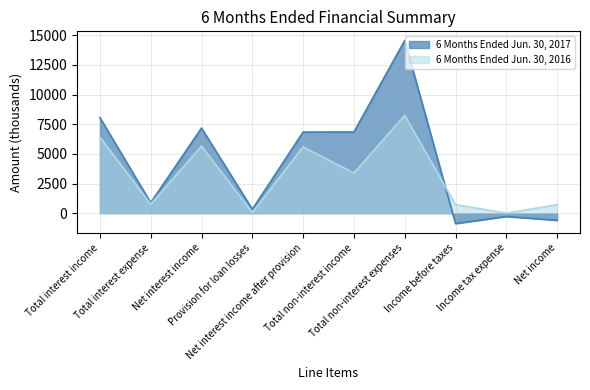

How many values in the 6 Months Ended Jun. 30, 2016 series exceed 3388?

4